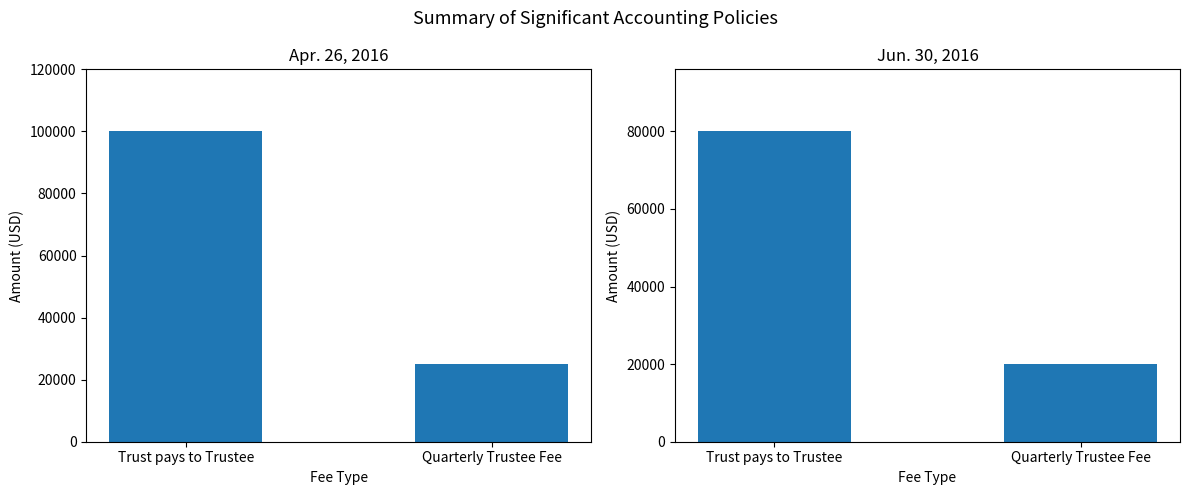

Does the chart contain stacked bars?

No